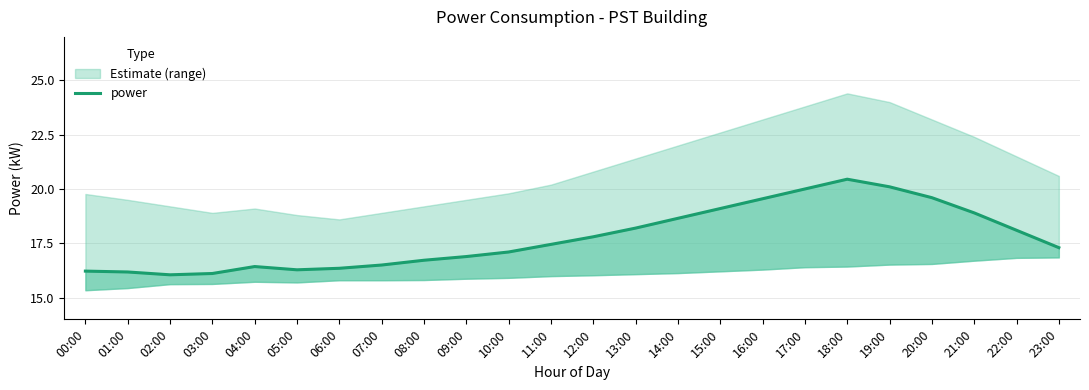

Where does the data first go above 17?

10:00